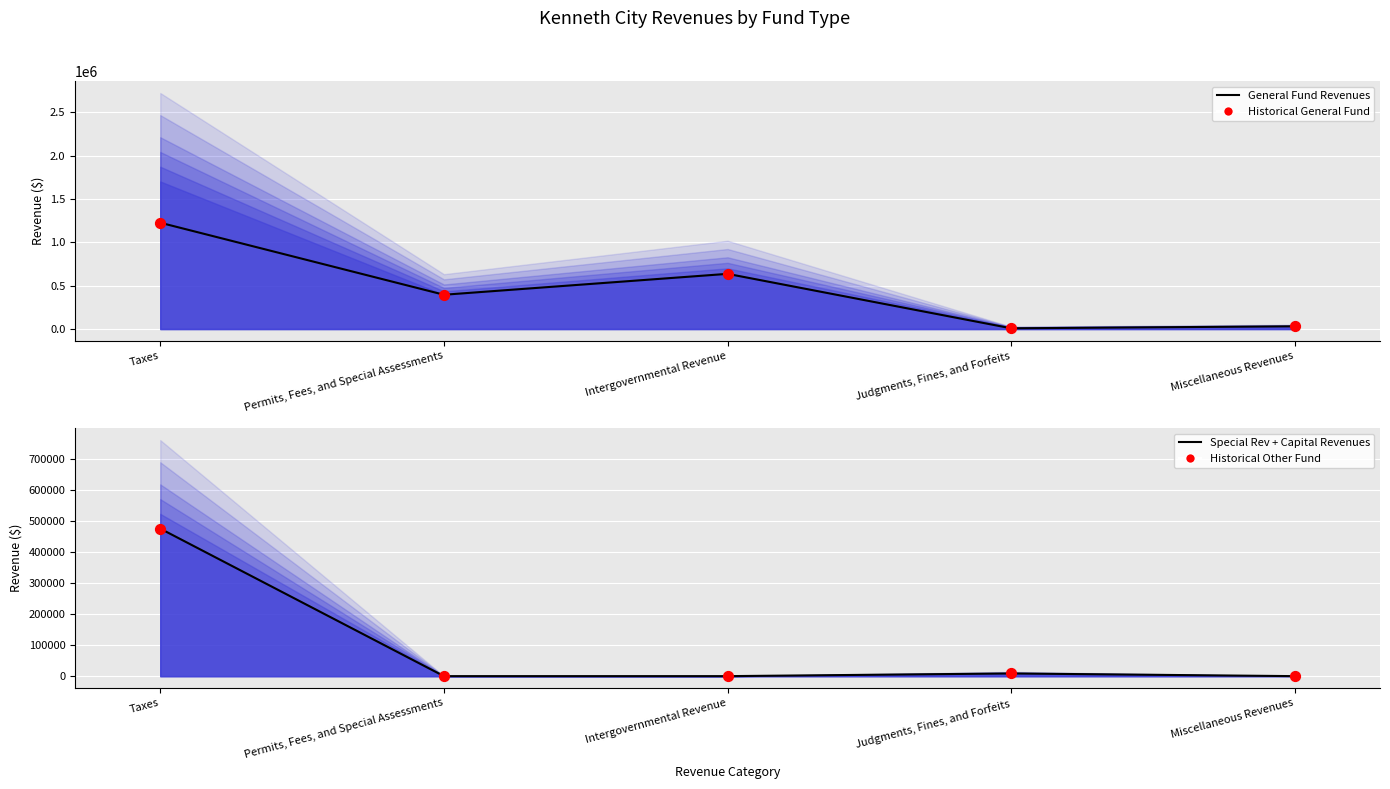

At how many categories does at least one series exceed 1131335?

1